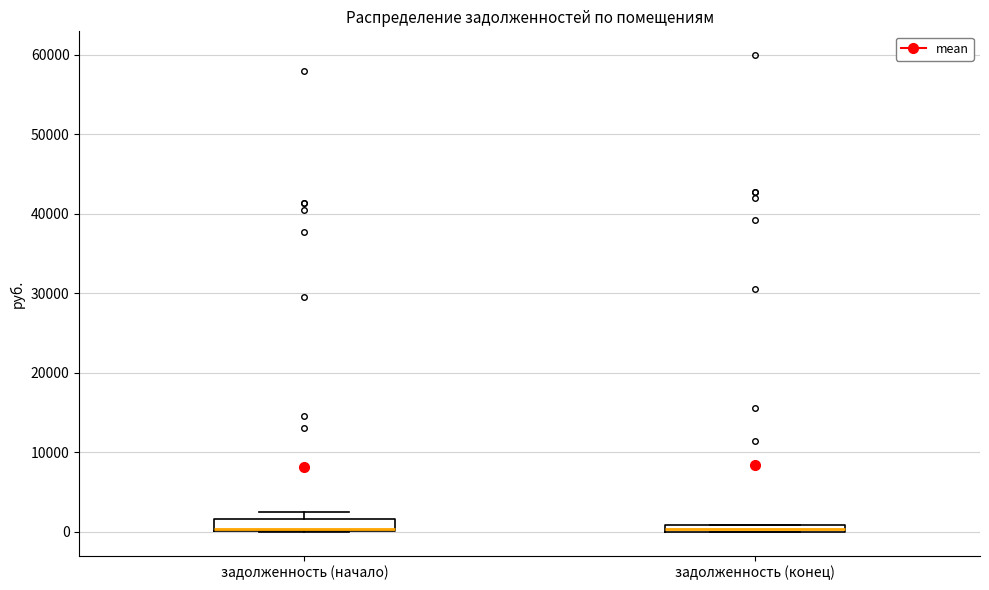

Where is the upper edge of the box for задолженность (начало) on the y-axis? The values are not printed on the chart, so give them approximately, as read against the axis.

2000